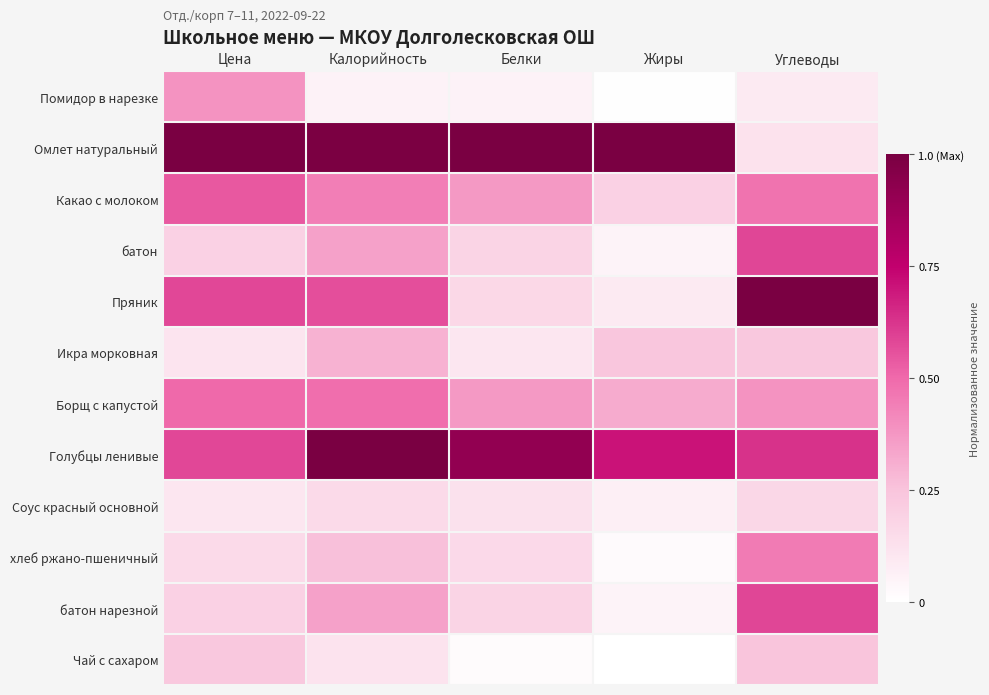

Reading right to left, what are all the values shown in this chart?

Помидор в нарезке: Углеводы=0.1	Жиры=0.0	Белки=0.1	Калорийность=0.1	Цена=0.4
Омлет натуральный: Углеводы=0.1	Жиры=1.0	Белки=1.0	Калорийность=1.0	Цена=1.0
Какао с молоком: Углеводы=0.5	Жиры=0.2	Белки=0.4	Калорийность=0.4	Цена=0.5
батон: Углеводы=0.6	Жиры=0.1	Белки=0.2	Калорийность=0.3	Цена=0.2
Пряник: Углеводы=1.0	Жиры=0.1	Белки=0.2	Калорийность=0.6	Цена=0.6
Икра морковная: Углеводы=0.2	Жиры=0.2	Белки=0.1	Калорийность=0.3	Цена=0.1
Борщ с капустой: Углеводы=0.4	Жиры=0.3	Белки=0.4	Калорийность=0.5	Цена=0.5
Голубцы ленивые: Углеводы=0.6	Жиры=0.7	Белки=0.9	Калорийность=1.0	Цена=0.6
Соус красный основной: Углеводы=0.2	Жиры=0.1	Белки=0.1	Калорийность=0.2	Цена=0.1
хлеб ржано-пшеничный: Углеводы=0.5	Жиры=0.0	Белки=0.2	Калорийность=0.3	Цена=0.2
батон нарезной: Углеводы=0.6	Жиры=0.1	Белки=0.2	Калорийность=0.3	Цена=0.2
Чай с сахаром: Углеводы=0.2	Жиры=0.0	Белки=0.0	Калорийность=0.1	Цена=0.2